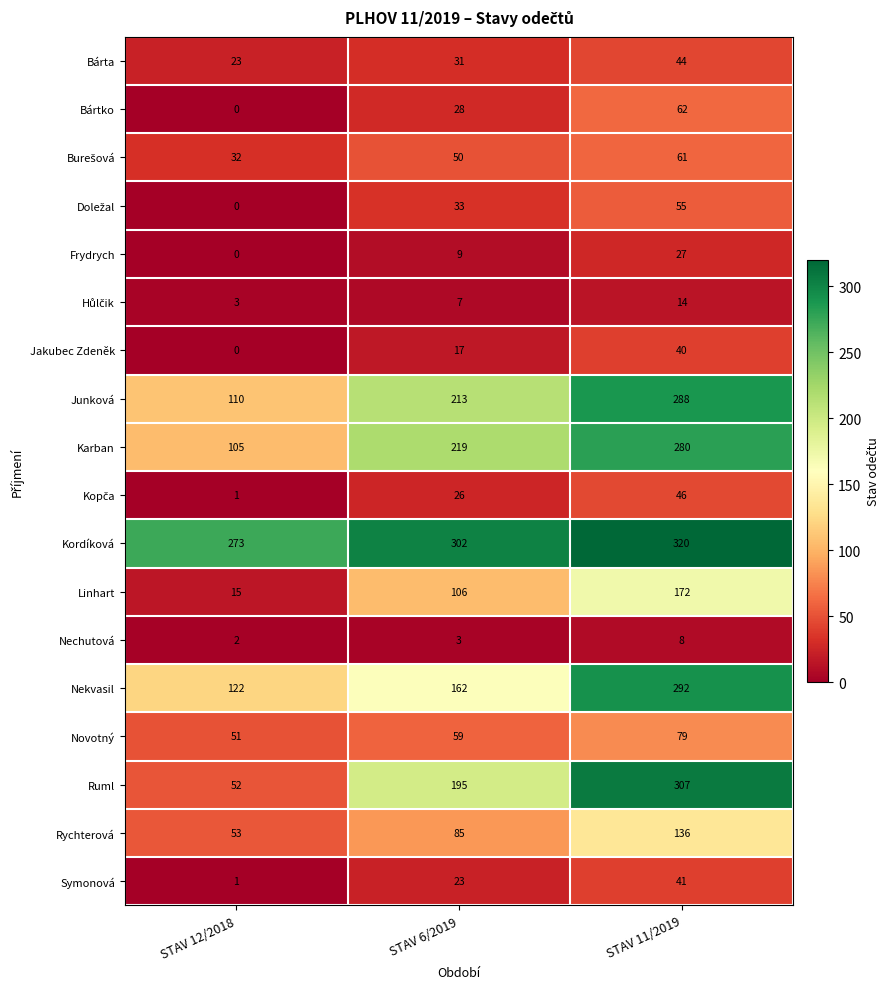

Which series has the largest total across all categories?

Kordíková